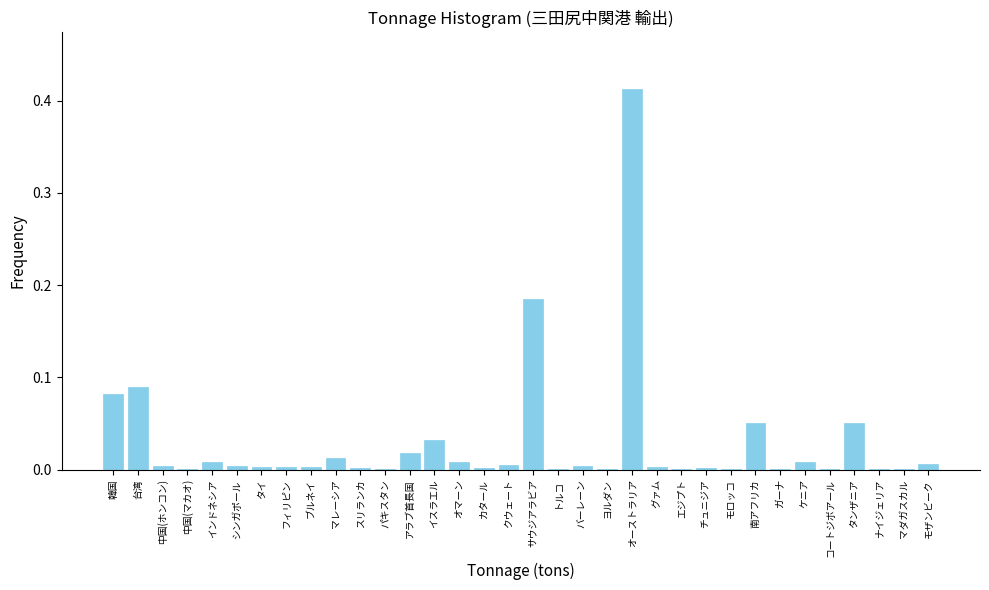

Between 韓国 and クウェート, which is larger?

韓国